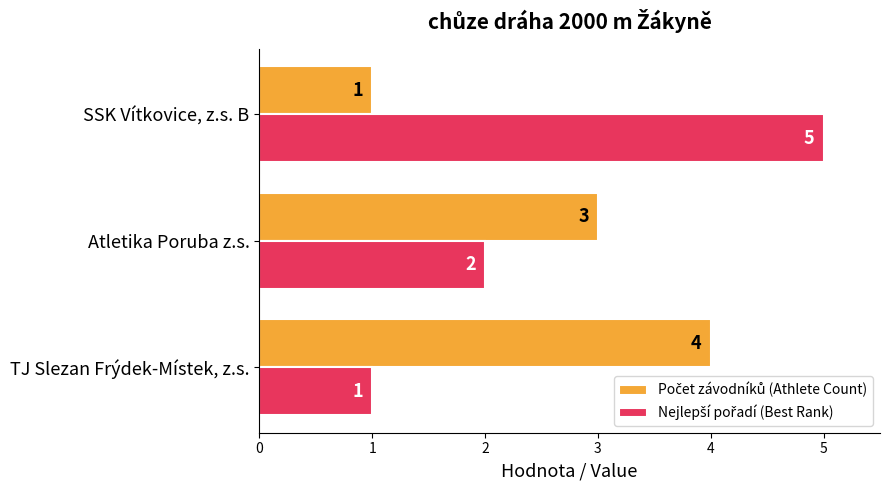

Which category has the highest value across all series?

SSK Vítkovice, z.s. B